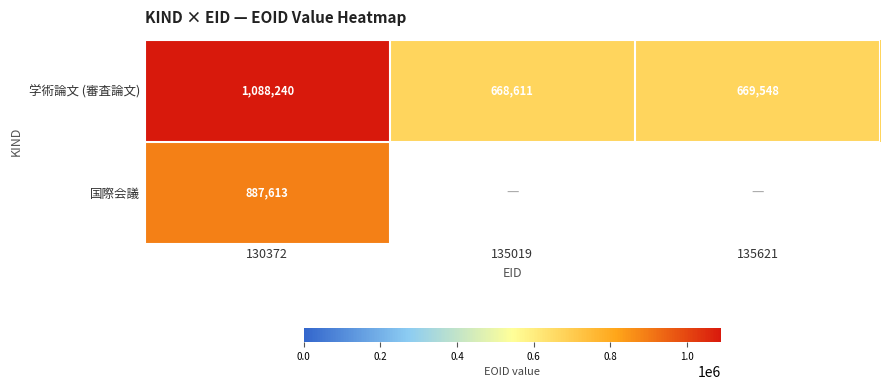

At which label is 学術論文 (審査論文) closest to 878425?

135621